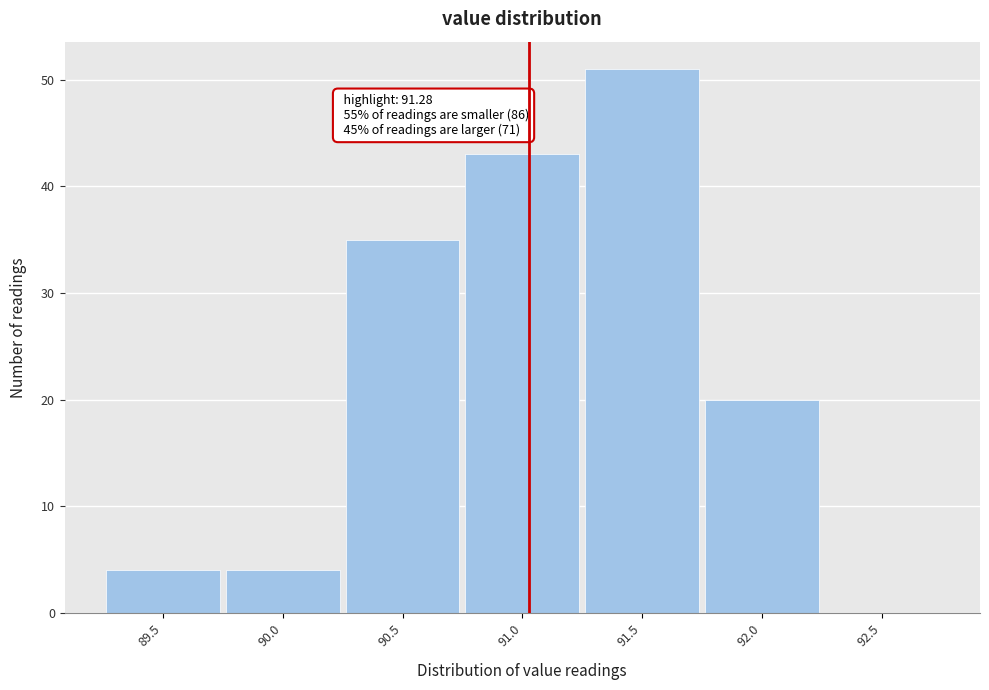

Reading left to right, what are all the values shown in this chart?

89.5=4	90.0=4	90.5=35	91.0=43	91.5=51	92.0=20	92.5=0